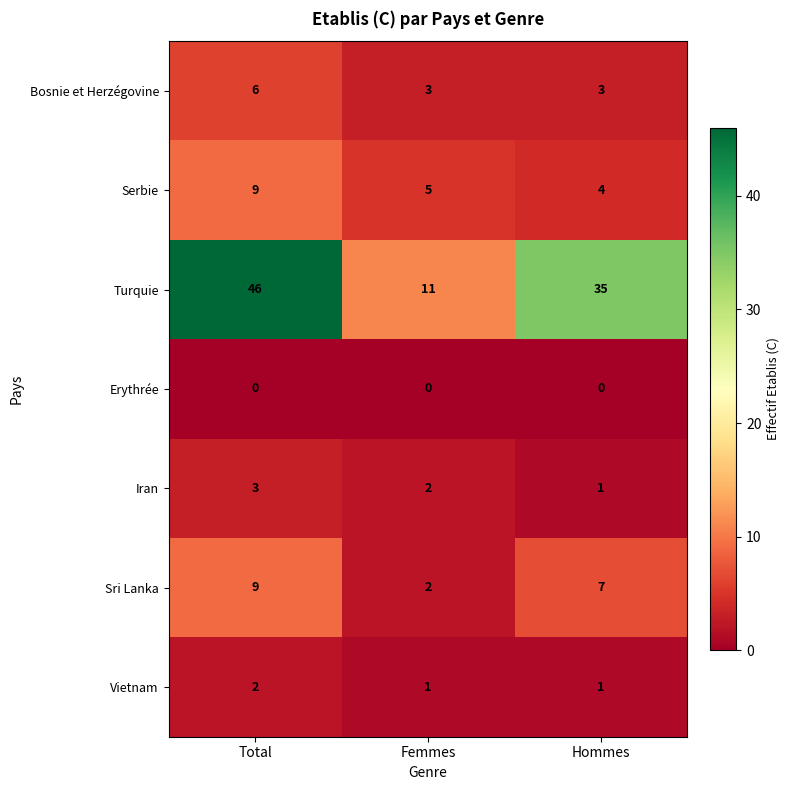

What is the total value across all series at Hommes?

51